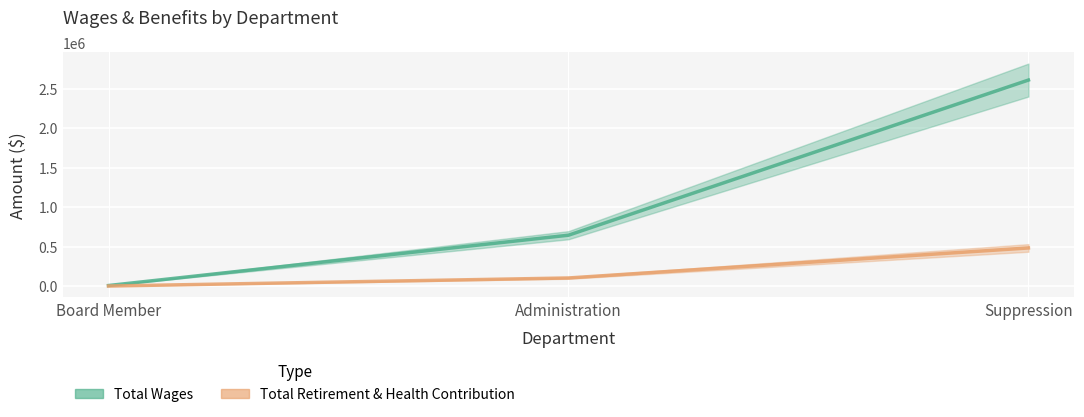

What is the total value across all series at Administration?

746246